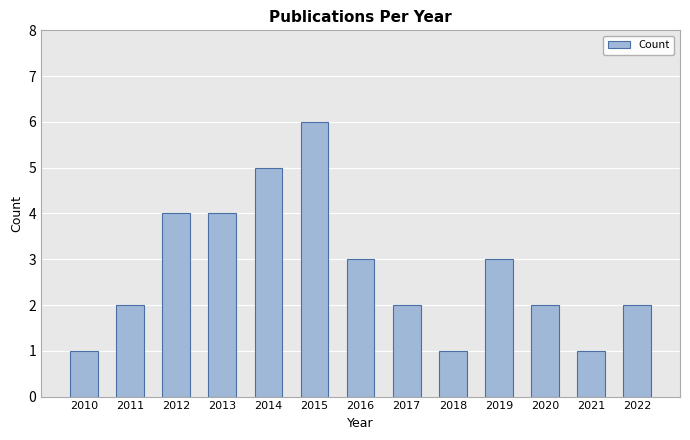

Count the number of data series in this chart.

1